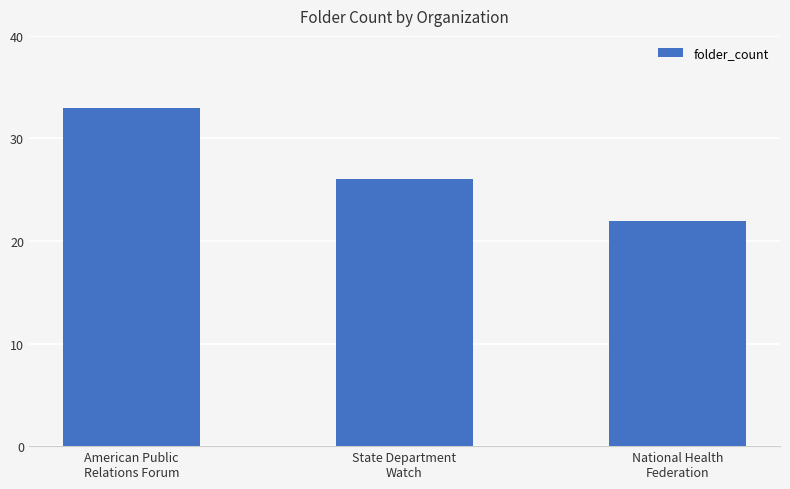

Reading right to left, transcribe all the data shown in this chart.

National Health
Federation=22	State Department
Watch=26	American Public
Relations Forum=33